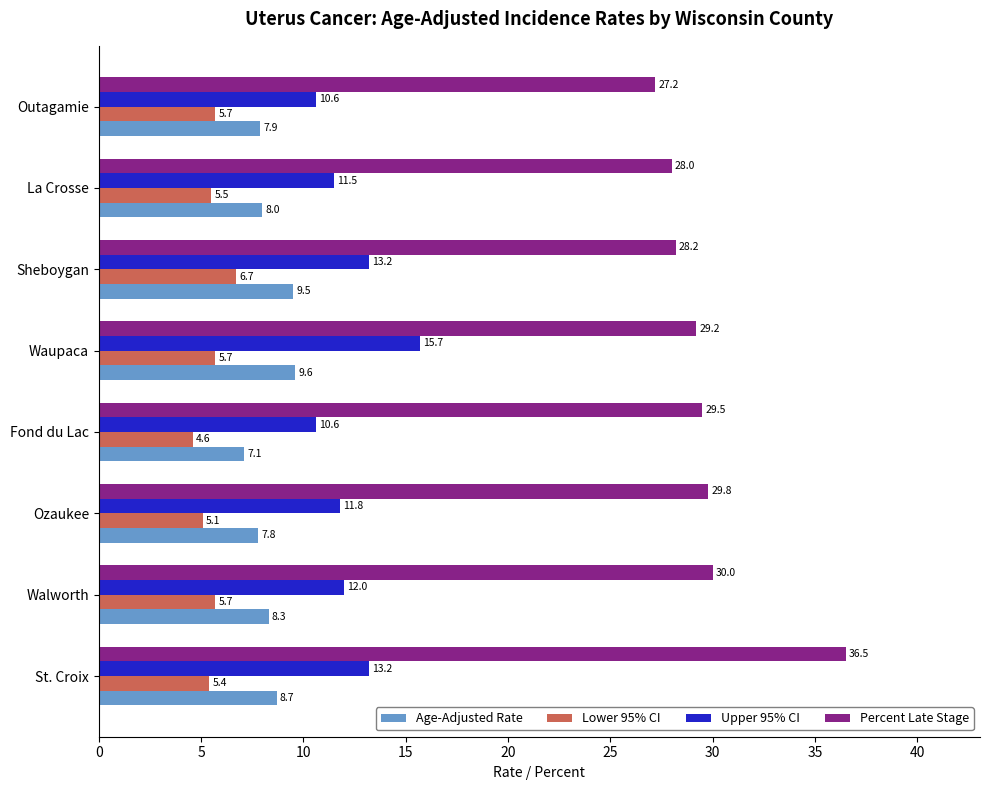

What is the sum of all Age-Adjusted Rate values?

66.9